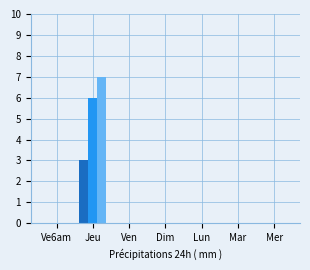

At which category is the sum across all series the highest?

Jeu